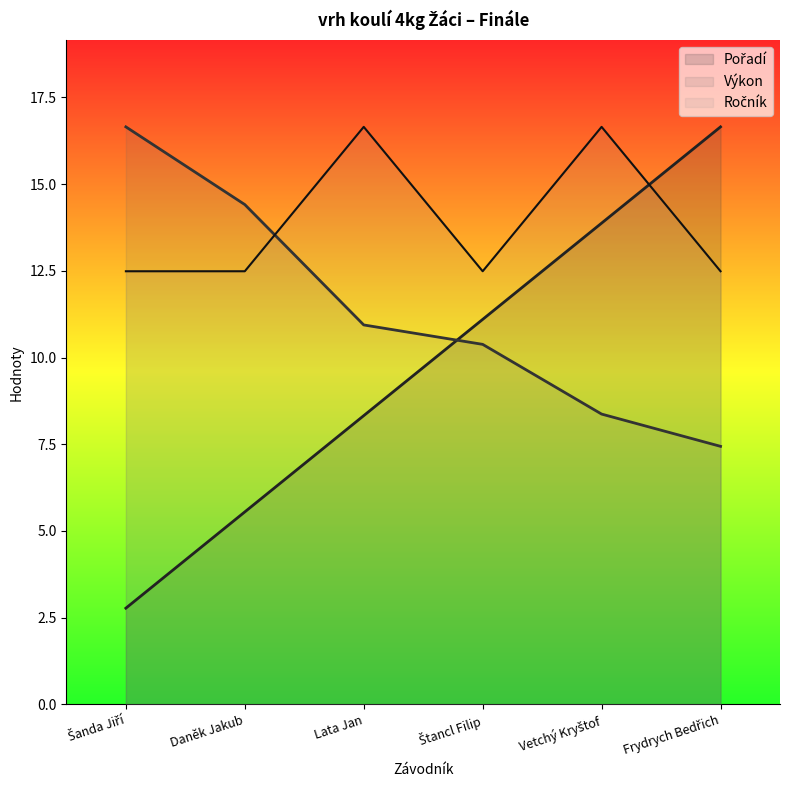

Where is Pořadí nearest to the value 9?

Lata Jan